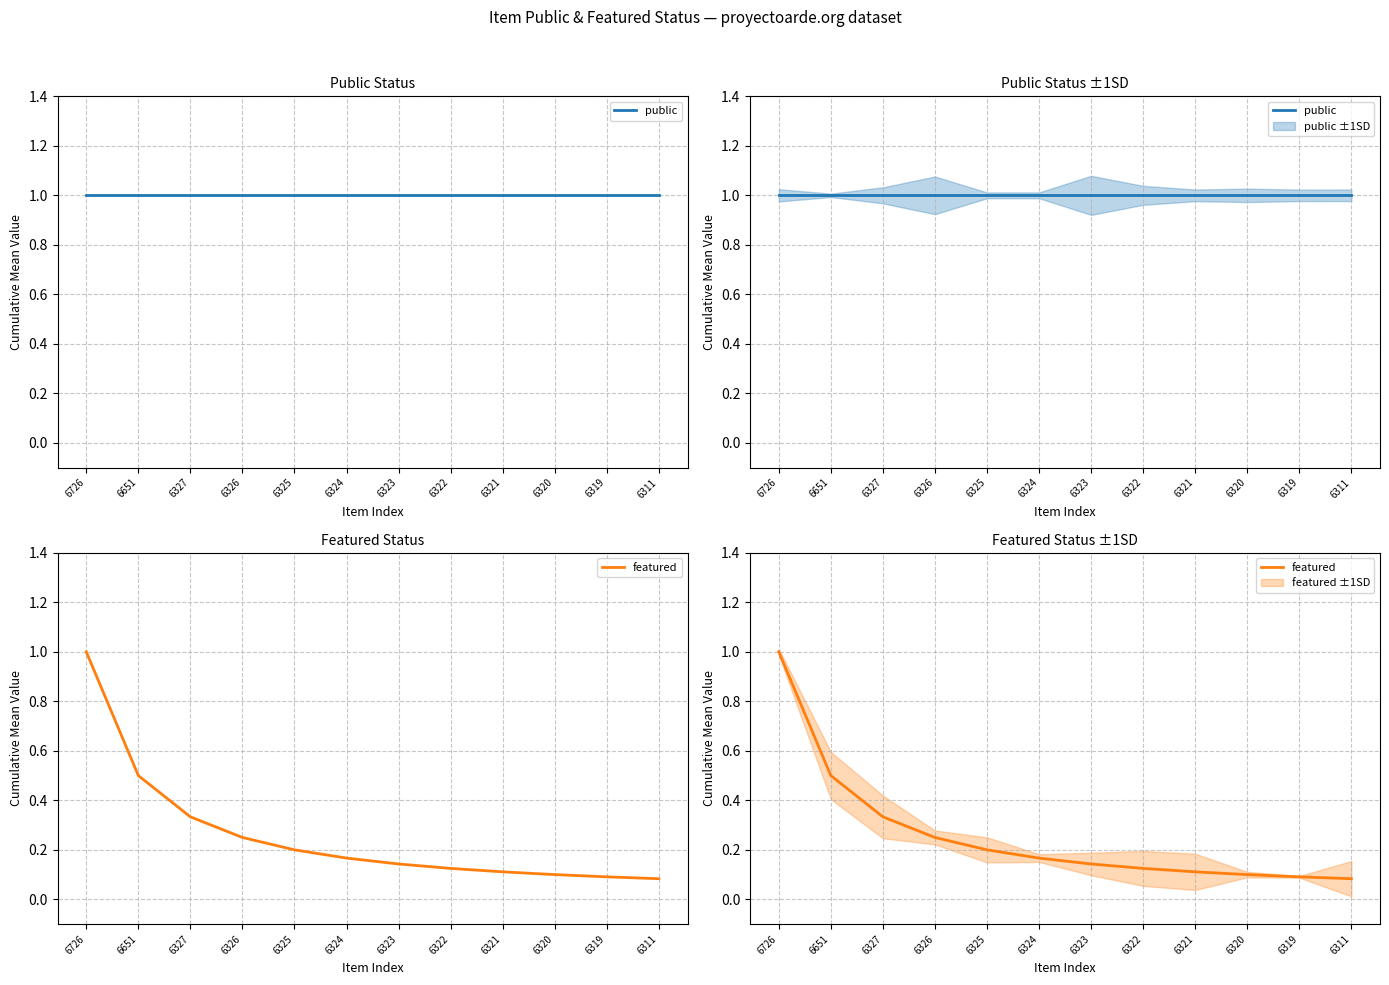

Reading left to right, extract all data points from this chart.

public: 6726=1.0	6651=1.0	6327=1.0	6326=1.0	6325=1.0	6324=1.0	6323=1.0	6322=1.0	6321=1.0	6320=1.0	6319=1.0	6311=1.0
featured: 6726=1.0	6651=0.5	6327=0.3	6326=0.2	6325=0.2	6324=0.2	6323=0.1	6322=0.1	6321=0.1	6320=0.1	6319=0.1	6311=0.1